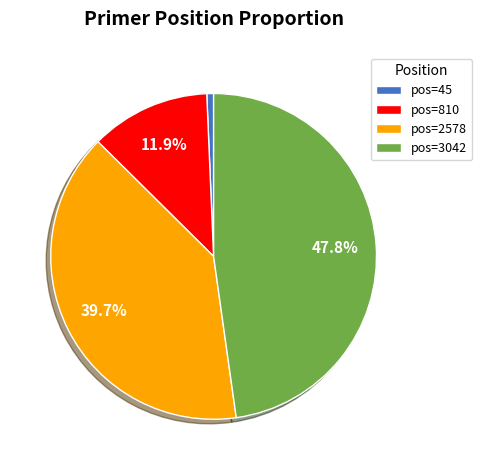

To the nearest percent, what is the difference between the largest and smallest slice percentages?

47%